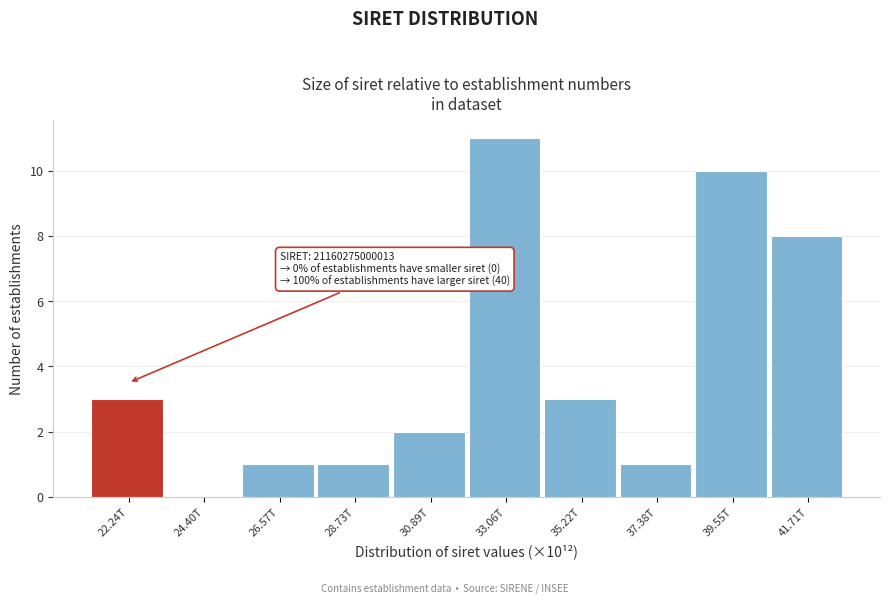

Reading right to left, list all the values displayed in this chart.

41.71T=8	39.55T=10	37.38T=1	35.22T=3	33.06T=11	30.89T=2	28.73T=1	26.57T=1	24.40T=0	22.24T=3